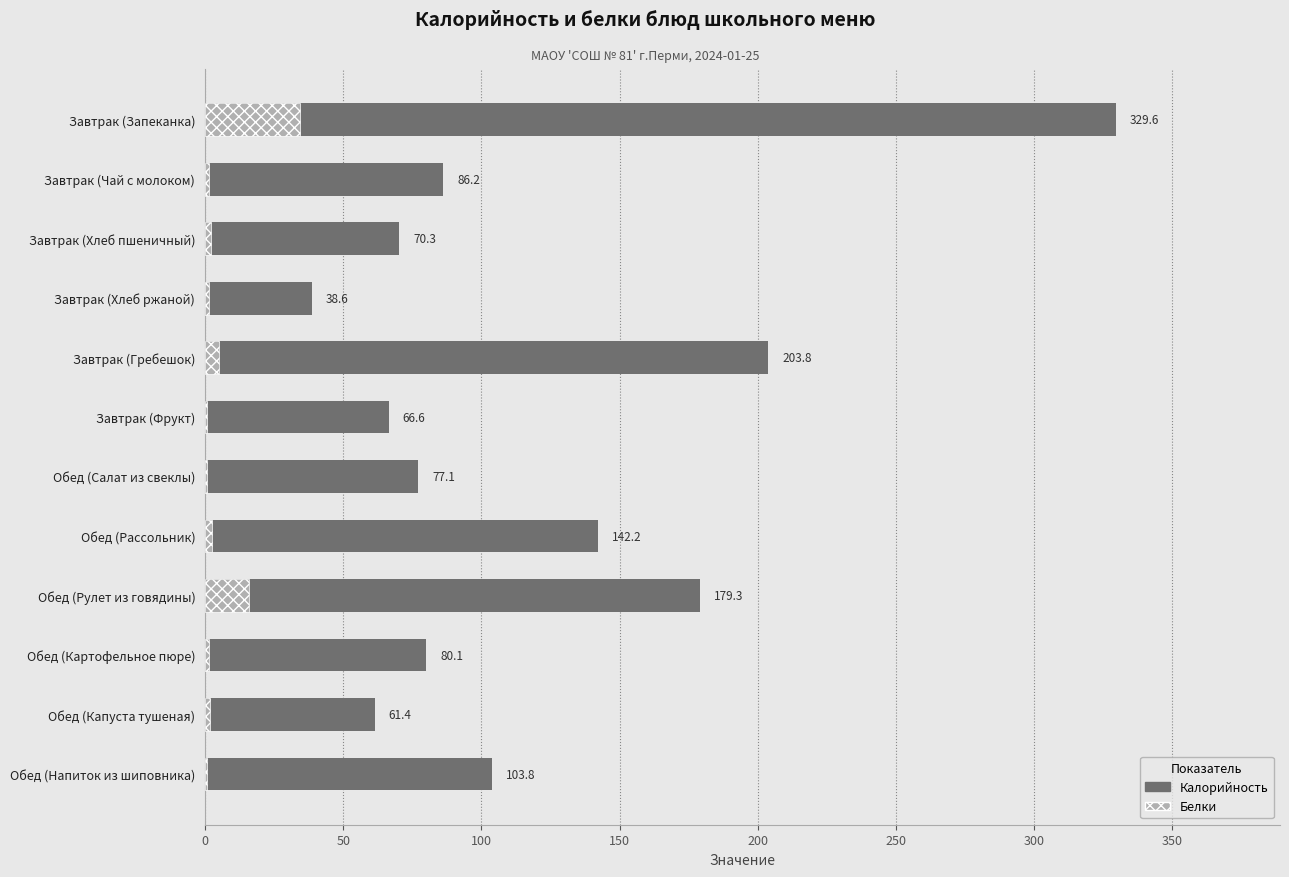

Are the bars horizontal?

Yes